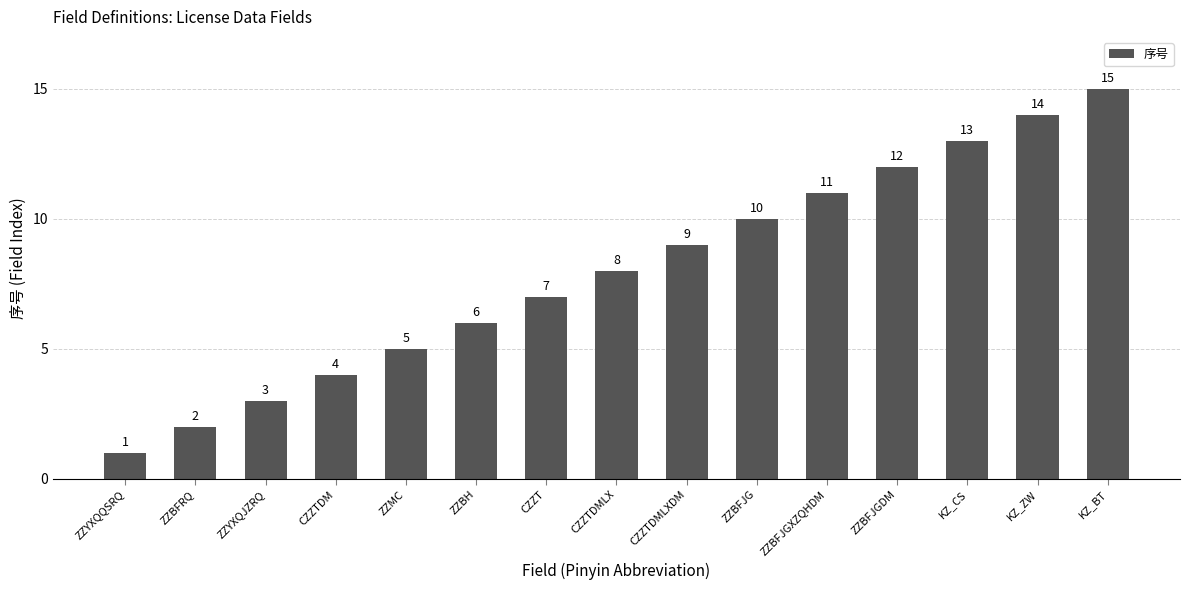

How many data points are less than 8?

7